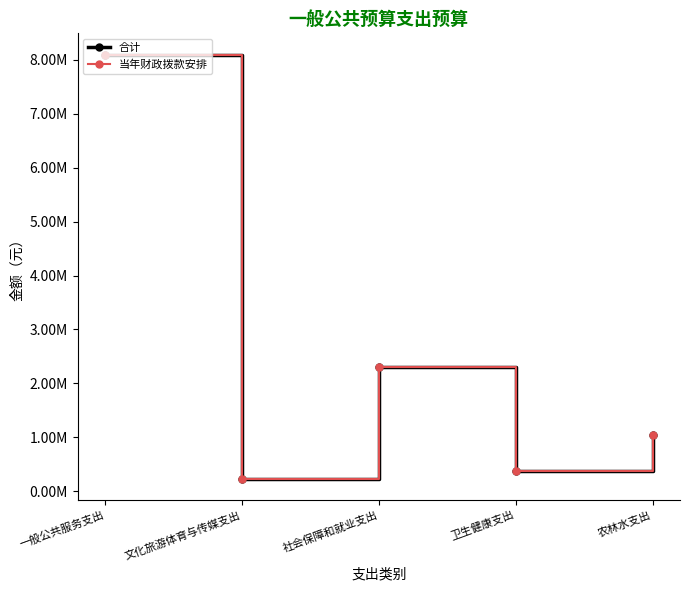

Is this an area chart (filled region under the line)?

No